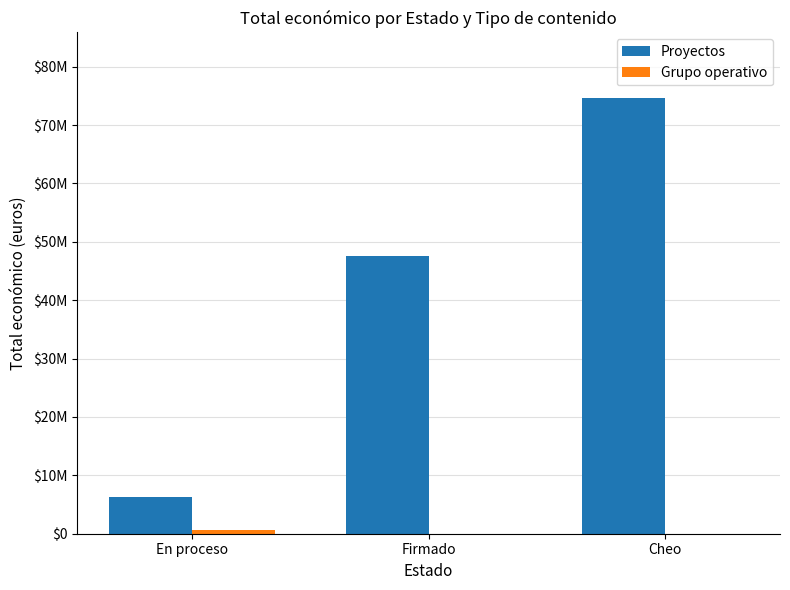

Which category has the lowest value in the Grupo operativo series?

Firmado